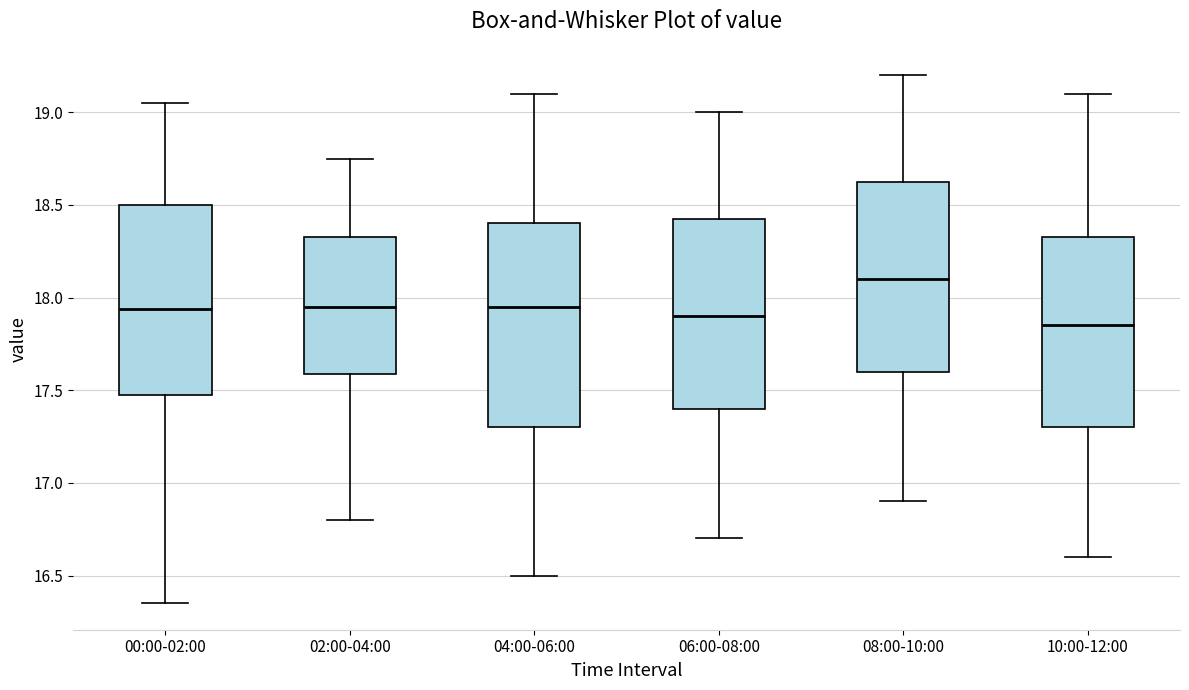

Which box is the tallest, from its lower edge to its upper edge?

04:00-06:00